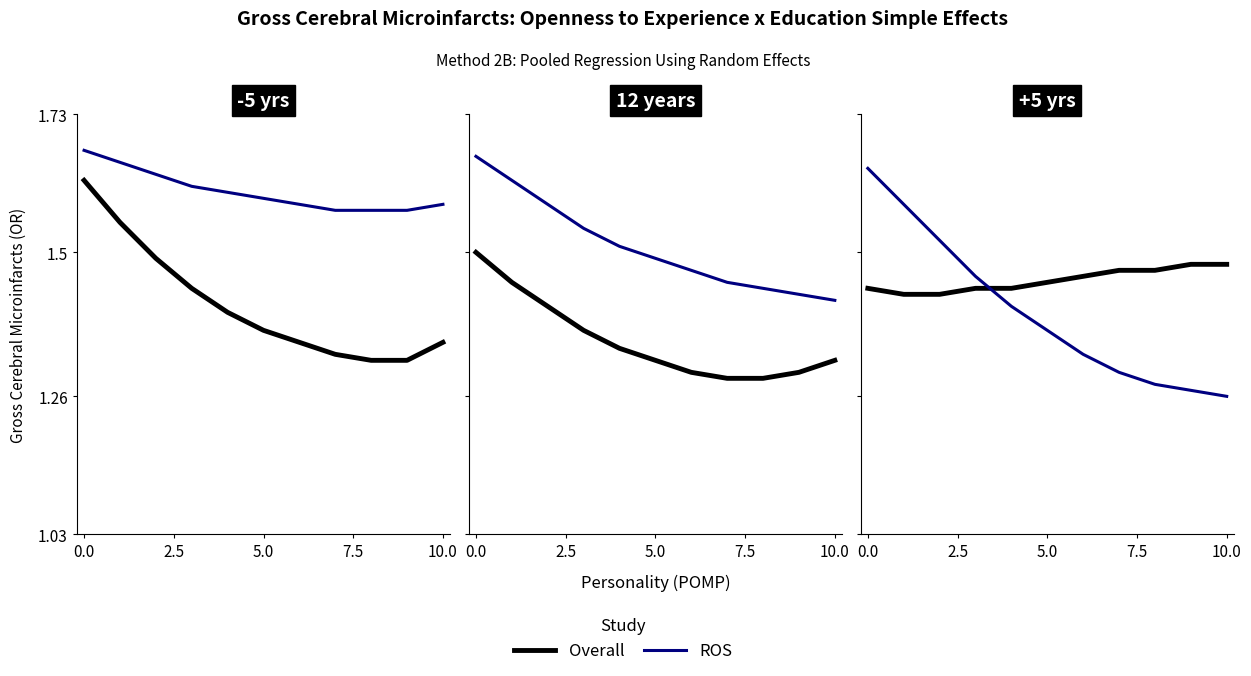

At how many categories does at least one series exceed 1?

11